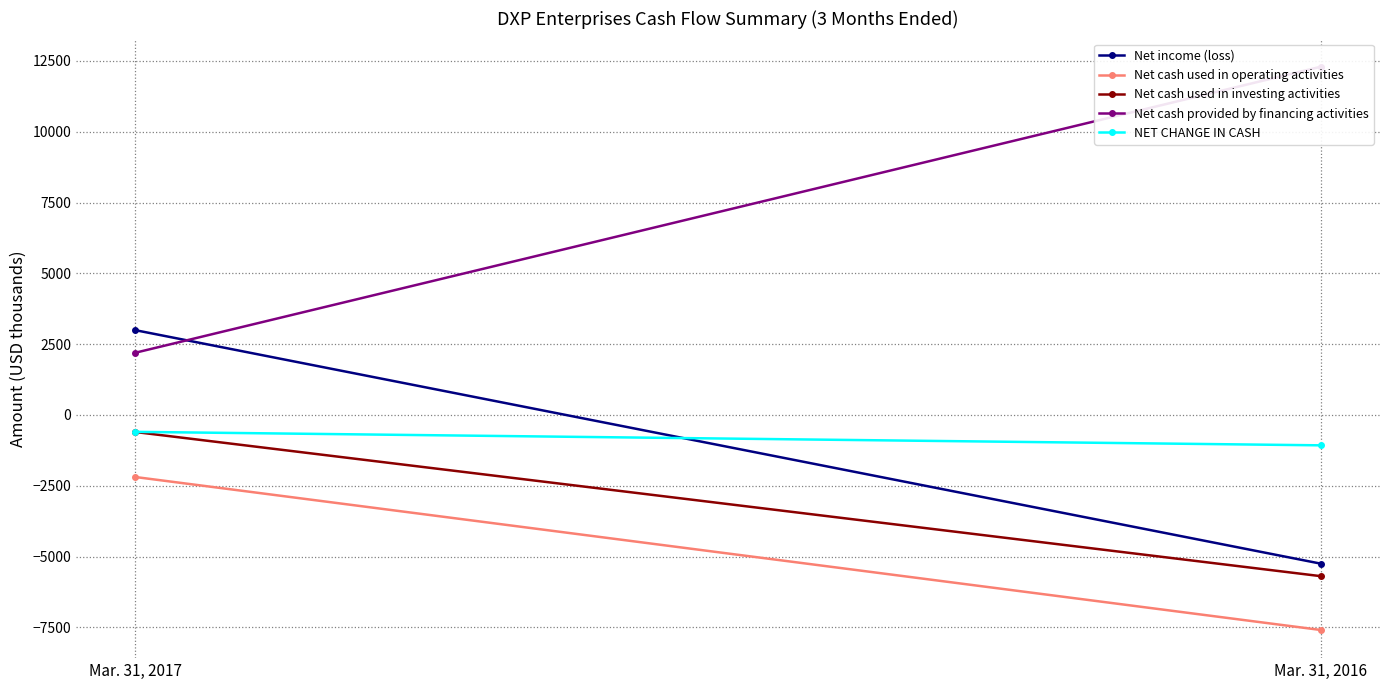

At Mar. 31, 2017, list the series in order from smallest to largest.

Net cash used in operating activities, Net cash used in investing activities, NET CHANGE IN CASH, Net cash provided by financing activities, Net income (loss)